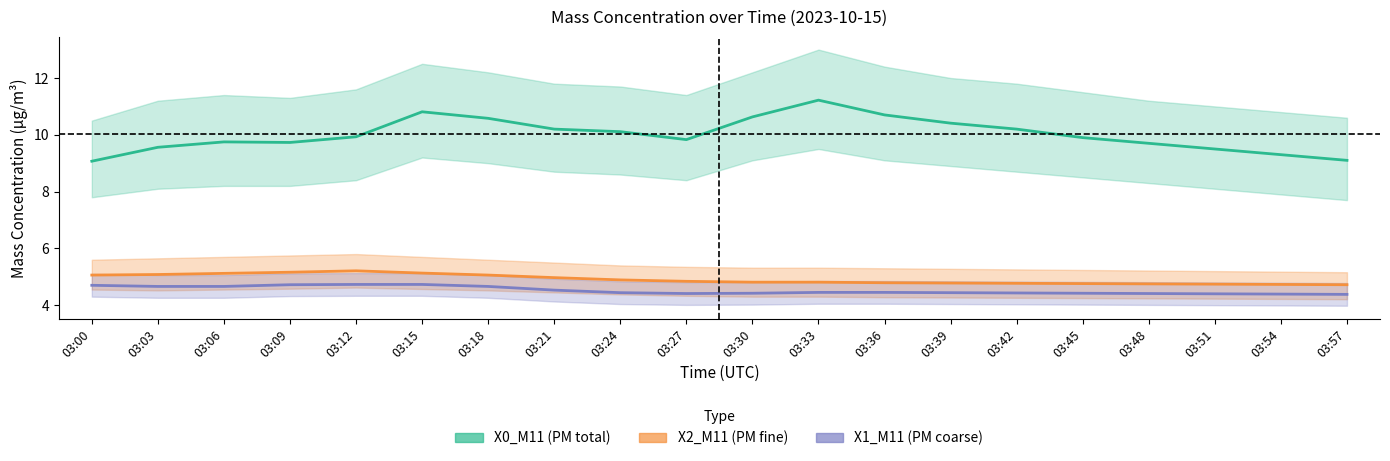

What is the spread (max minus min) of values at 03:09?

5.0